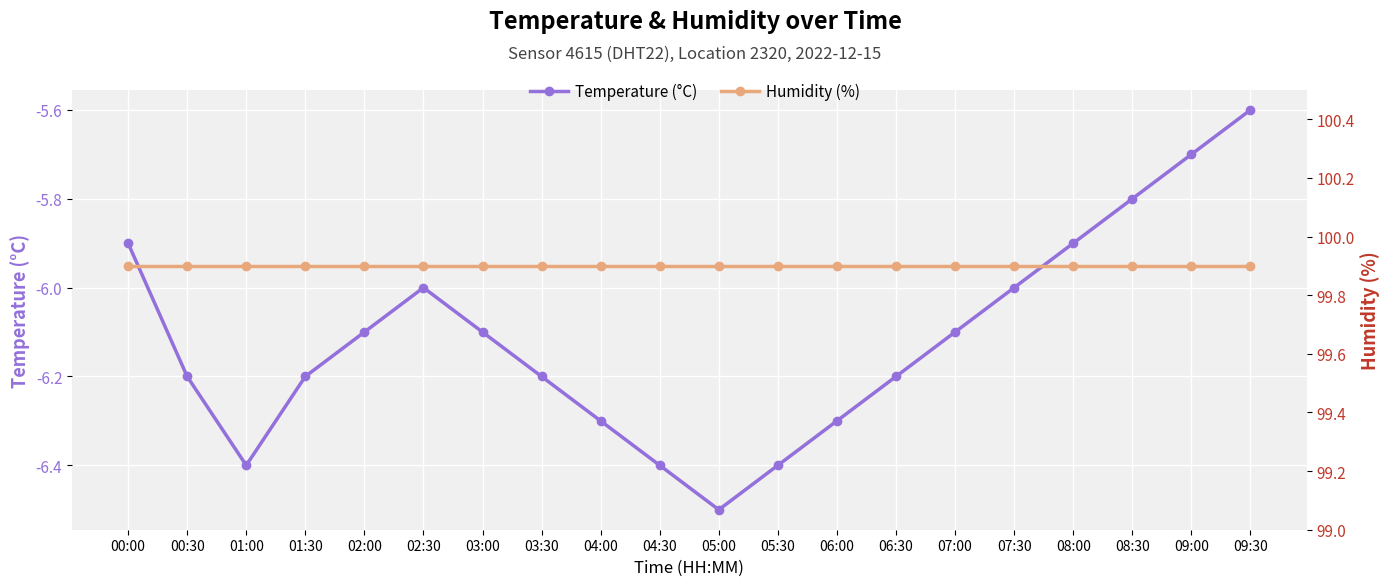

List the series in order of their peak value, highest first.

Humidity (%), Temperature (°C)